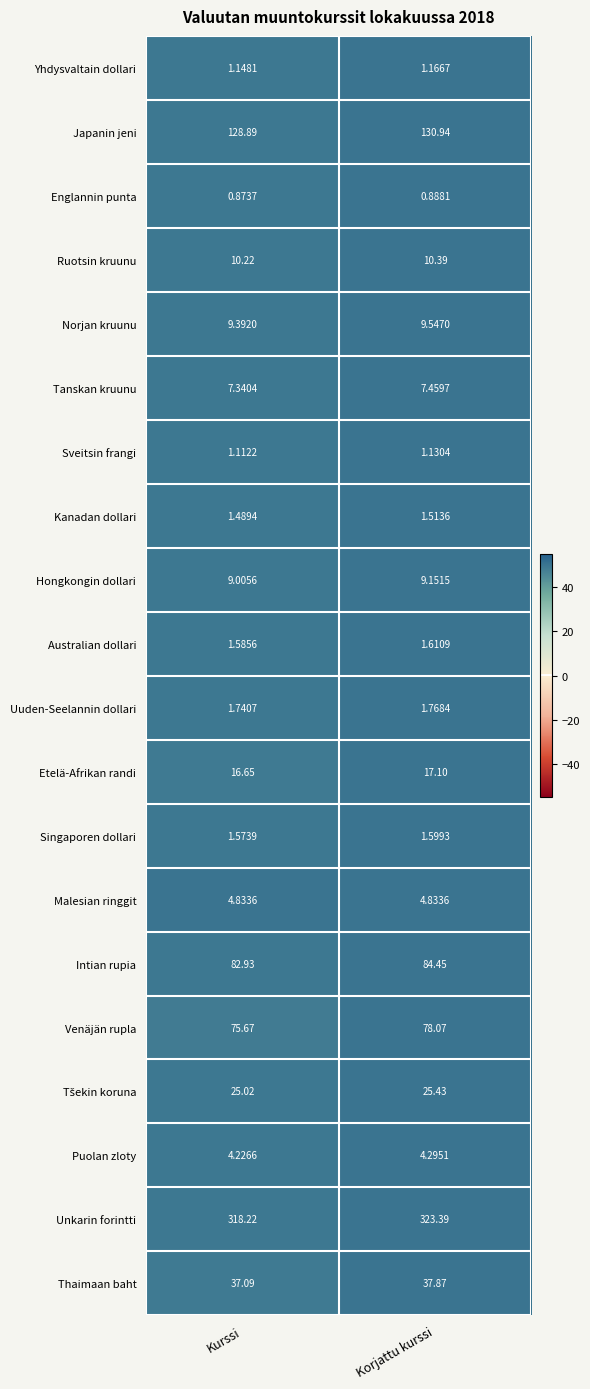

At which label does Intian rupia first exceed 84?

Korjattu kurssi